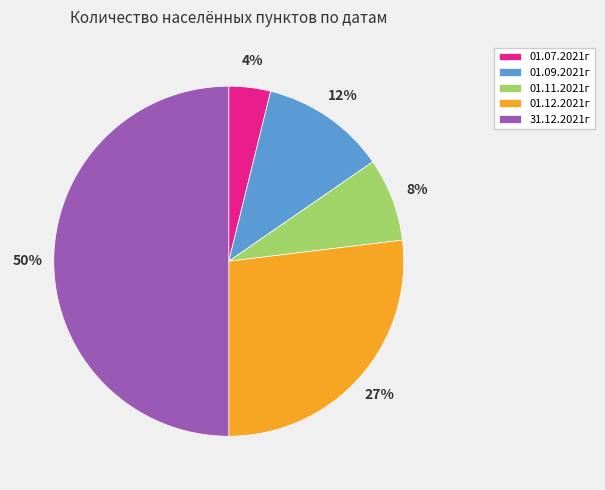

Is it true that 01.07.2021г is 4% of the pie?

True